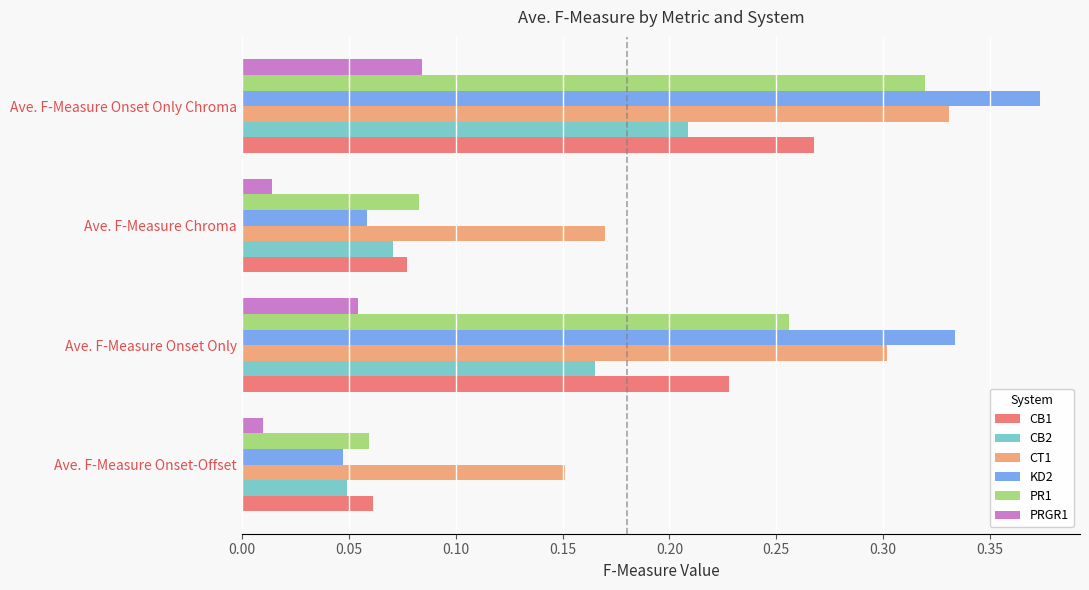

Where is PR1 nearest to the value 0?

Ave. F-Measure Onset-Offset